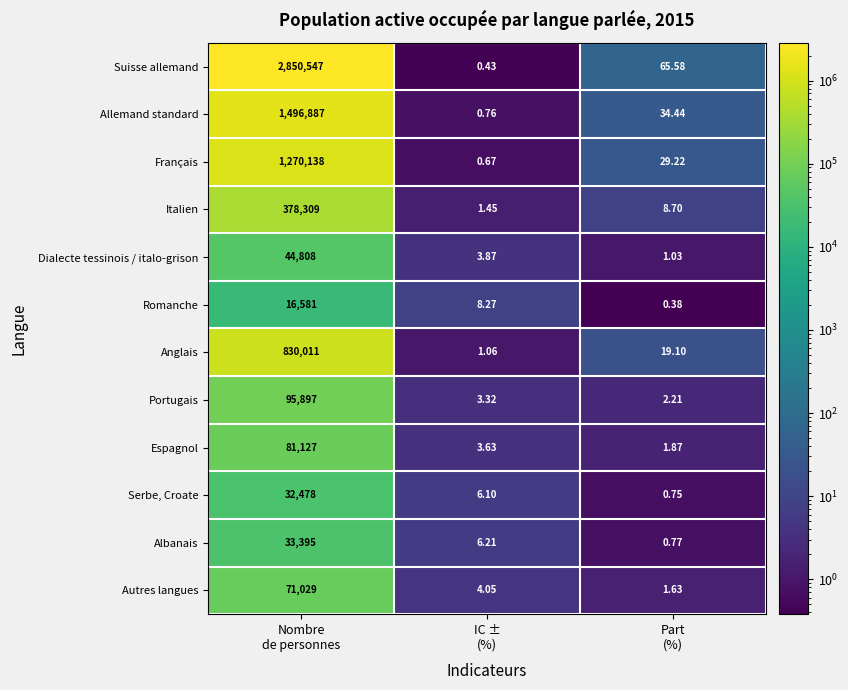

Which series has the largest total across all categories?

Suisse allemand